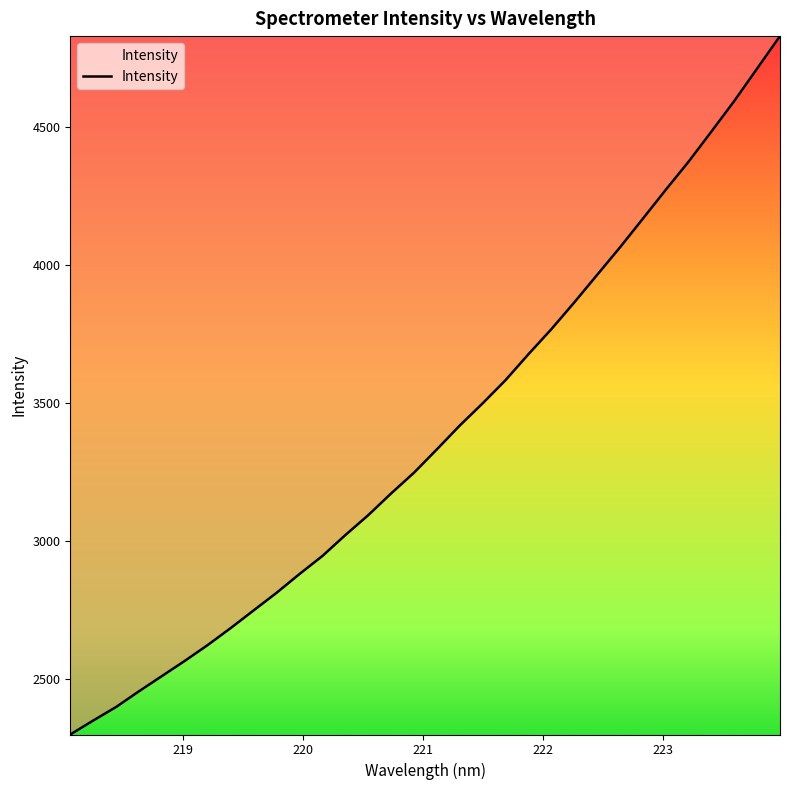

What is the greatest value displayed?

4830.0